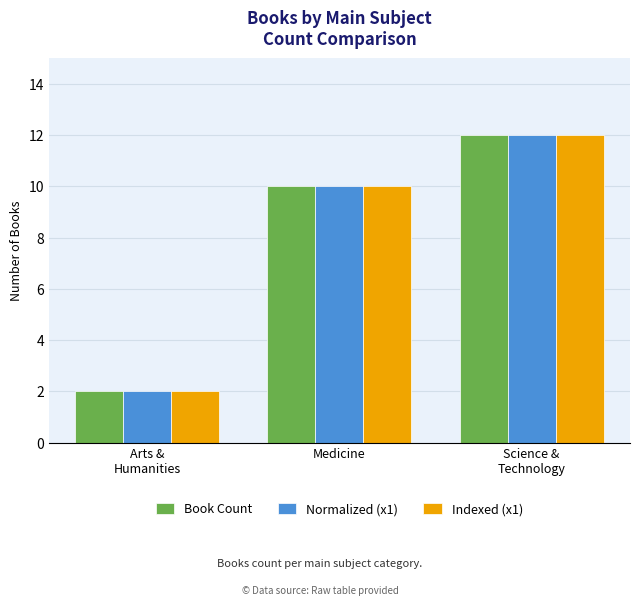

Reading left to right, list all the values displayed in this chart.

Book Count: 2	10	12
Normalized (x1): 2	10	12
Indexed (x1): 2	10	12